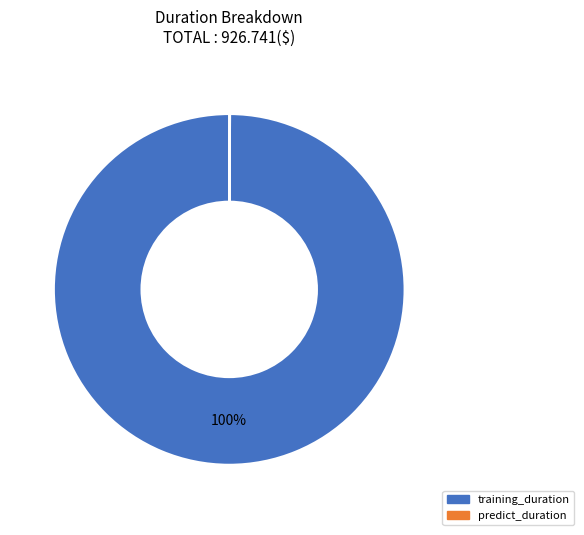

Which category has the biggest portion of the pie?

training_duration